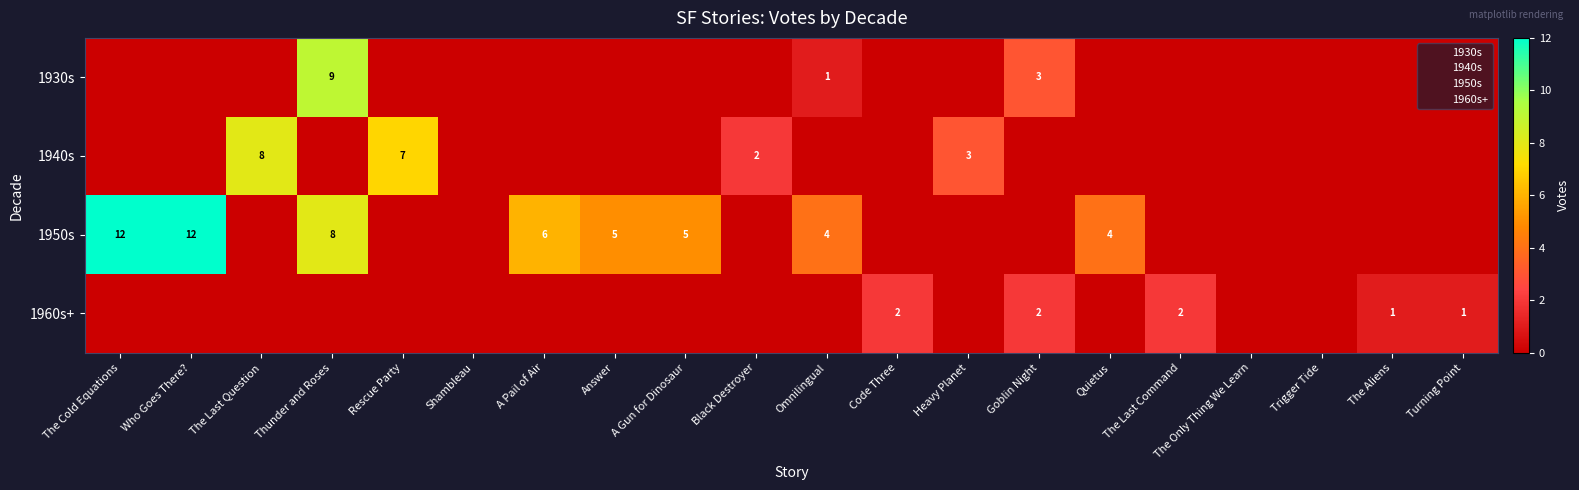

What is the maximum value shown in the chart?

12